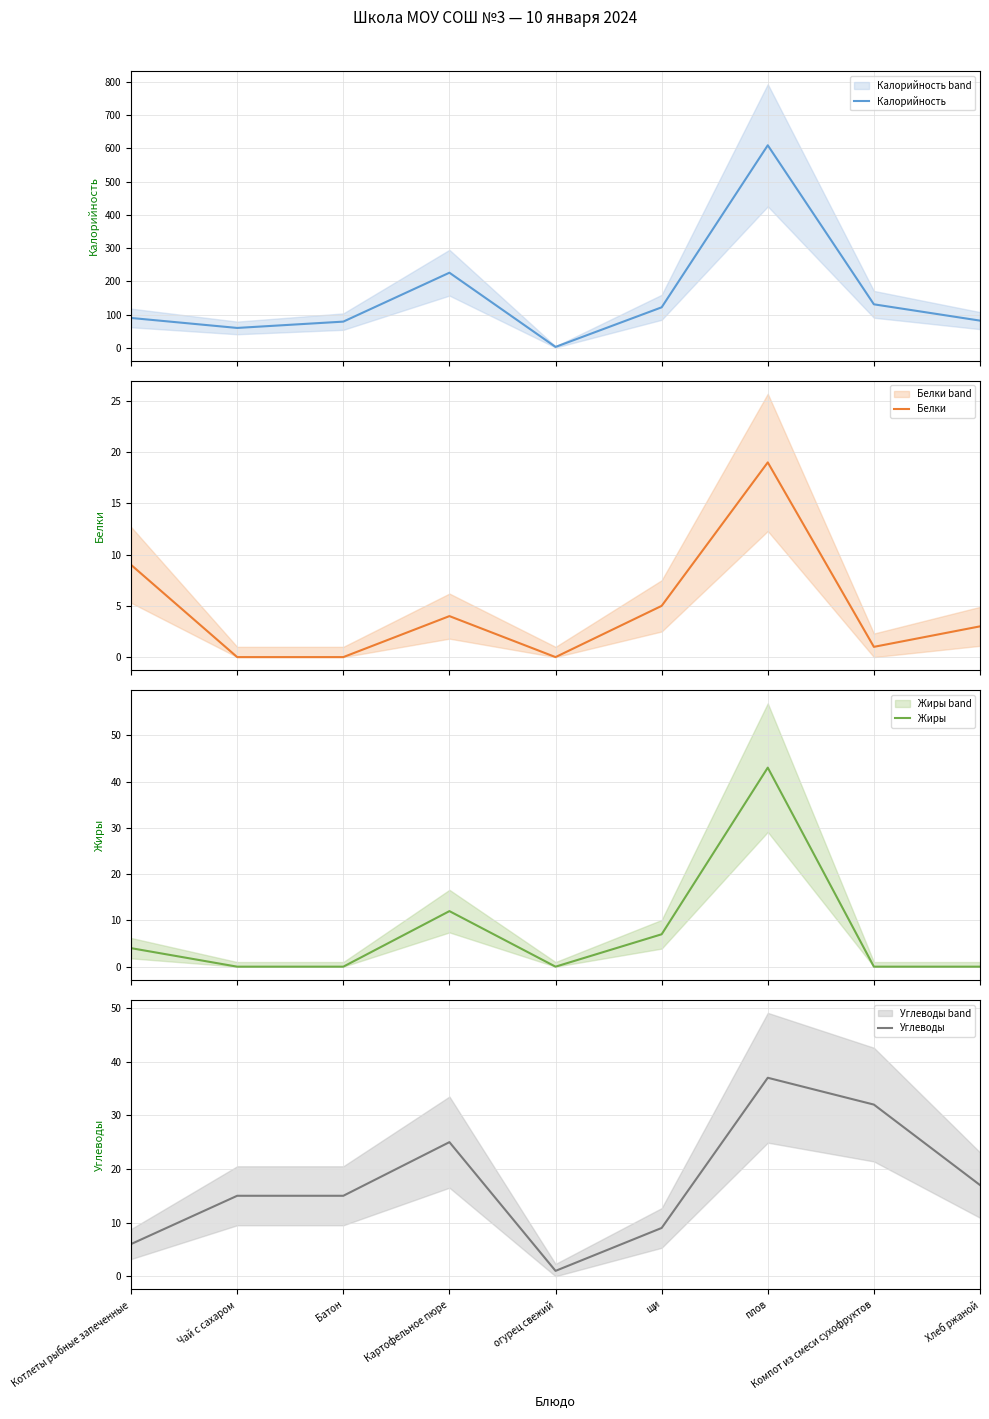

How many lines are shown in the chart?

4